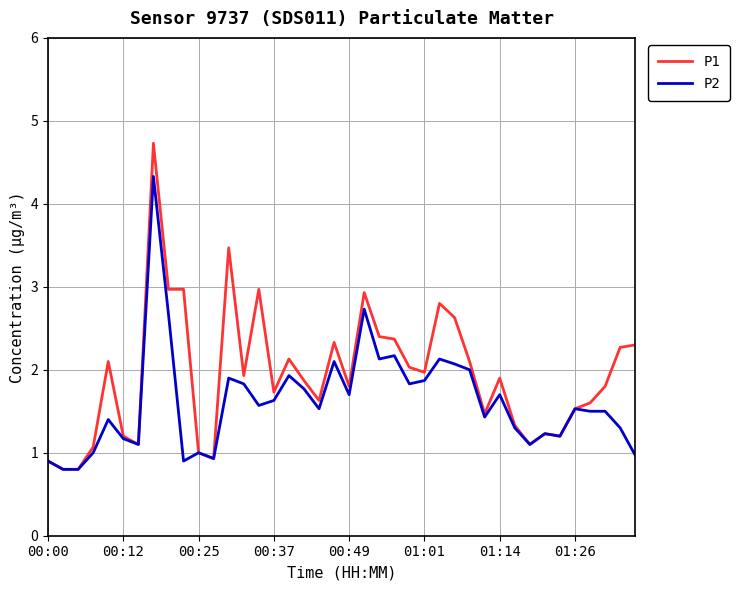

Which series has the widest spread of values?

P1